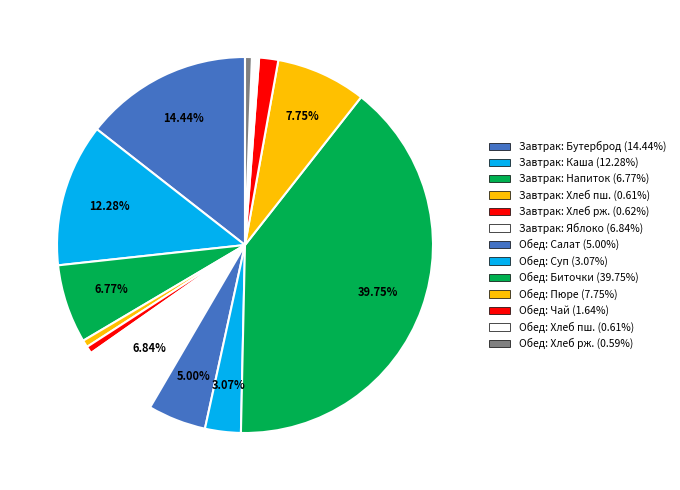

Count the number of slices in the pie.

13